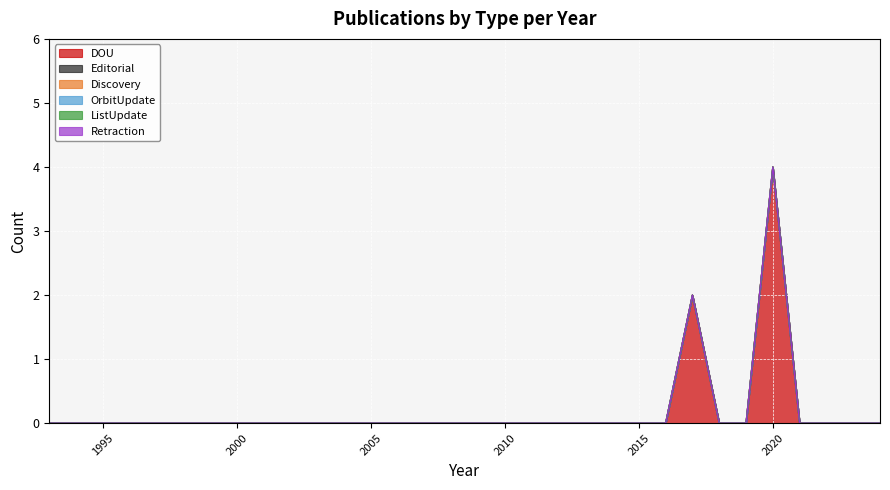

What is the difference between the maximum and second lowest values in the DOU series?

4